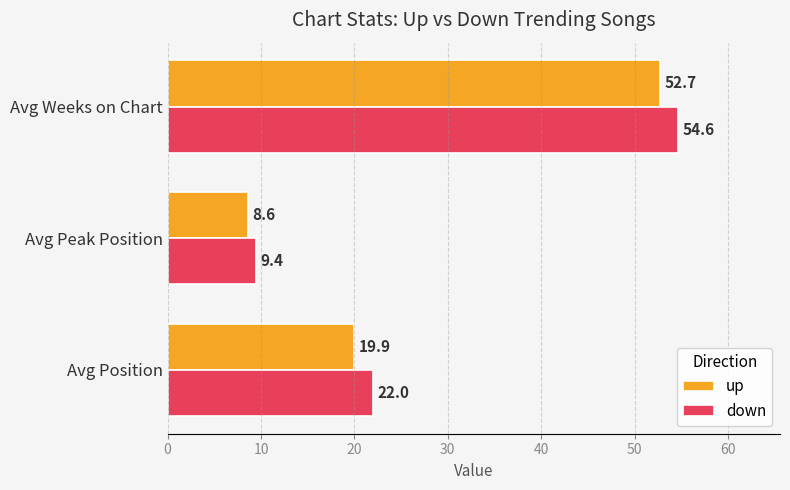

What is the maximum value for up?

52.7